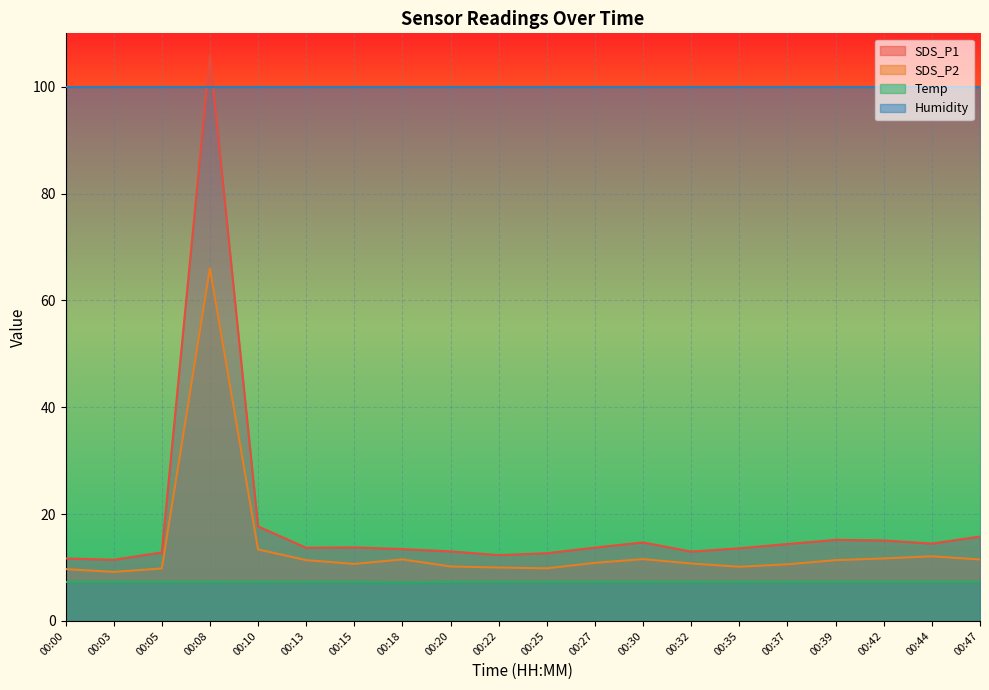

What are all the series names shown in the legend?

SDS_P1, SDS_P2, Temp, Humidity